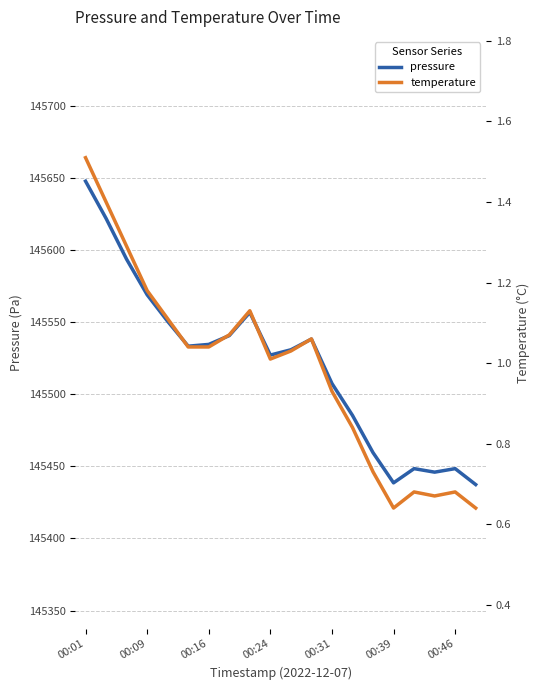

Reading left to right, what are all the values shown in this chart?

pressure: 145647.6	145621.8	145593.5	145568.9	145550.4	145533.2	145534.5	145540.6	145556.6	145527.1	145530.8	145538.2	145507.4	145485.3	145459.5	145438.5	145448.4	145445.9	145448.4	145437.3
temperature: 1.5	1.4	1.3	1.2	1.1	1.0	1.0	1.1	1.1	1.0	1.0	1.1	0.9	0.8	0.7	0.6	0.7	0.7	0.7	0.6